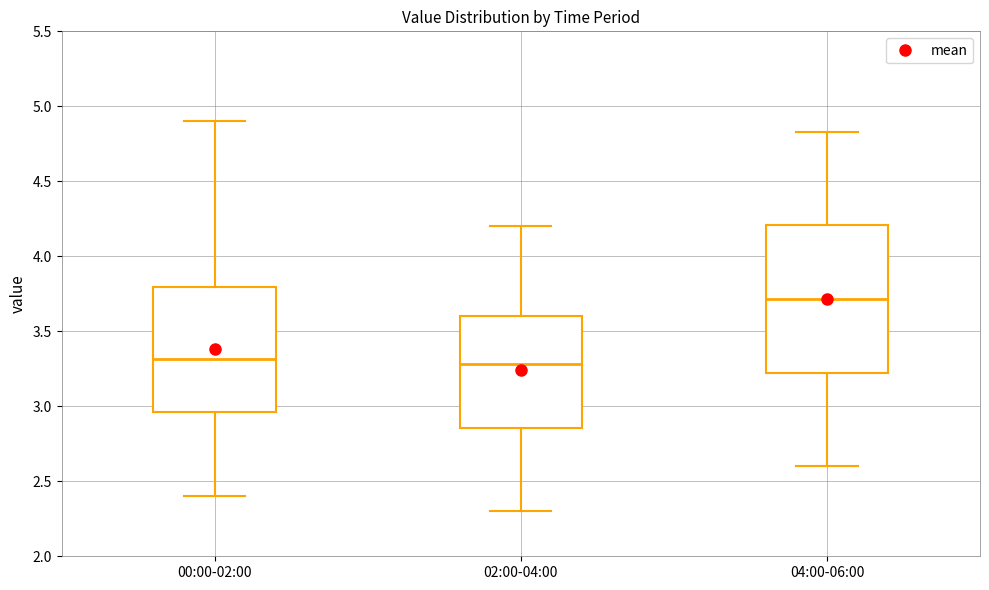

Which box's median line is the highest?

04:00-06:00